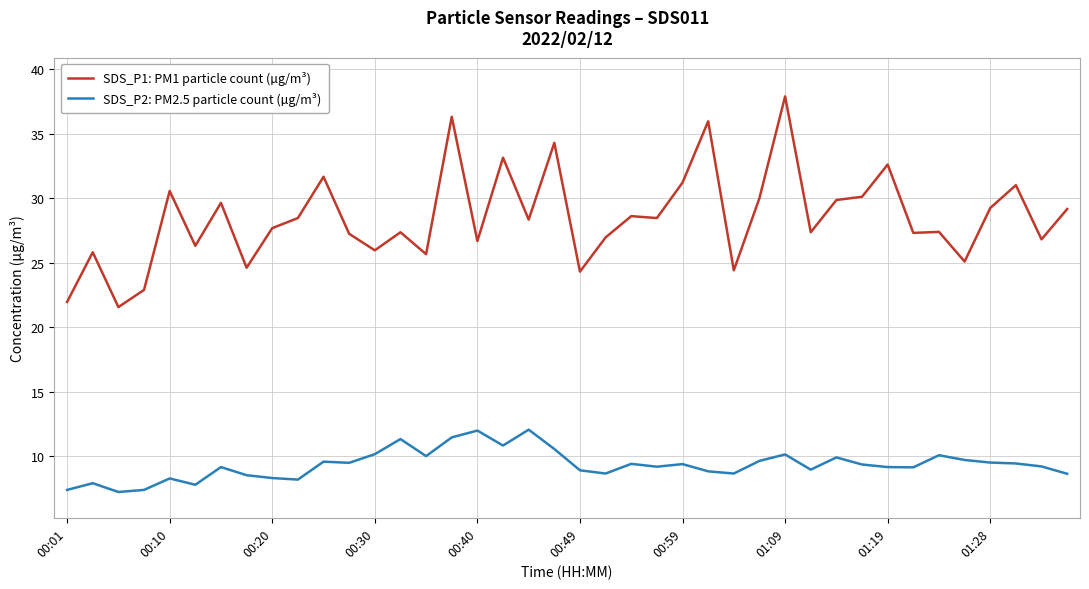

List the series in order of their peak value, lowest first.

SDS_P2: PM2.5 particle count (µg/m³), SDS_P1: PM1 particle count (µg/m³)